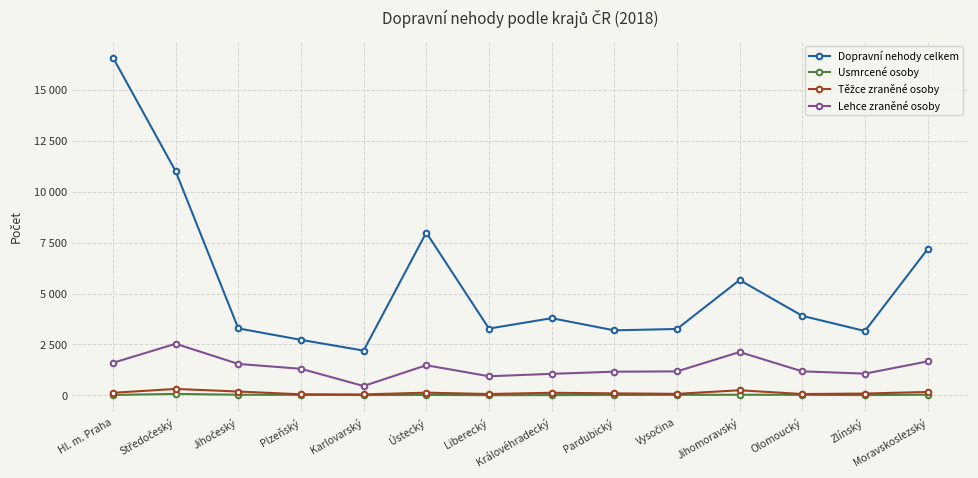

What position from the right is Liberecký?

8